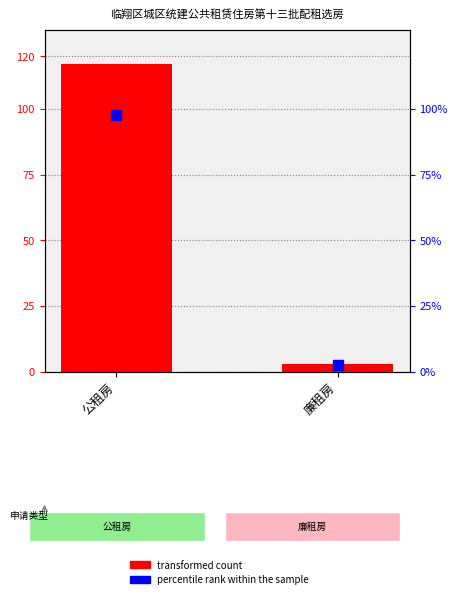

What is the sum of all values?

120